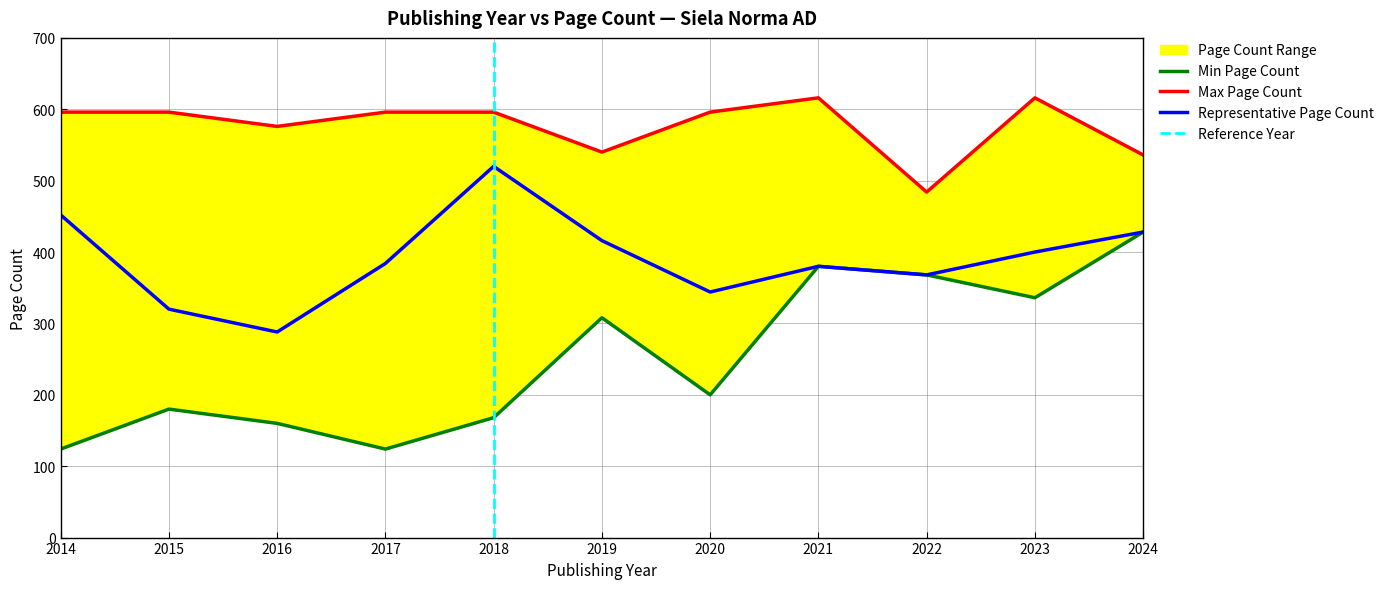

How many series are shown in this chart?

3